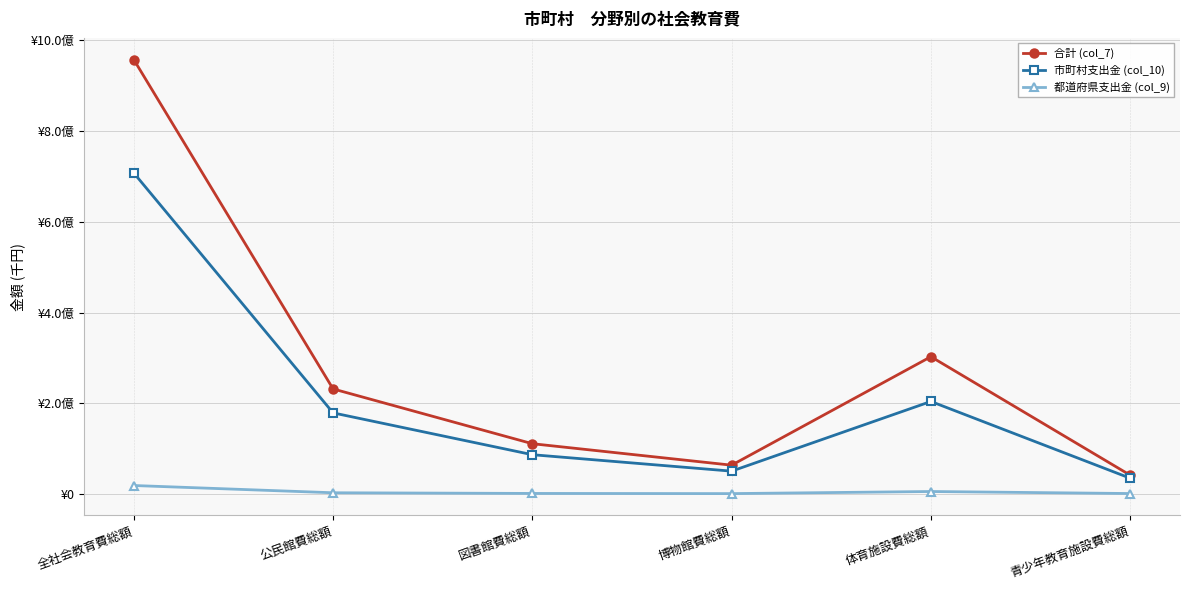

At which label does 合計 (col_7) reach its peak?

全社会教育費総額